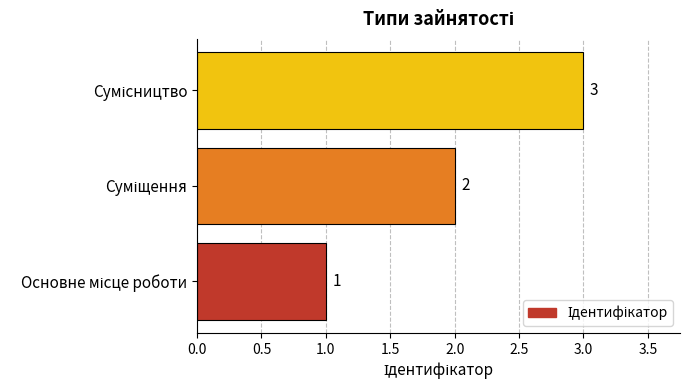

What is the sum of all values?

6